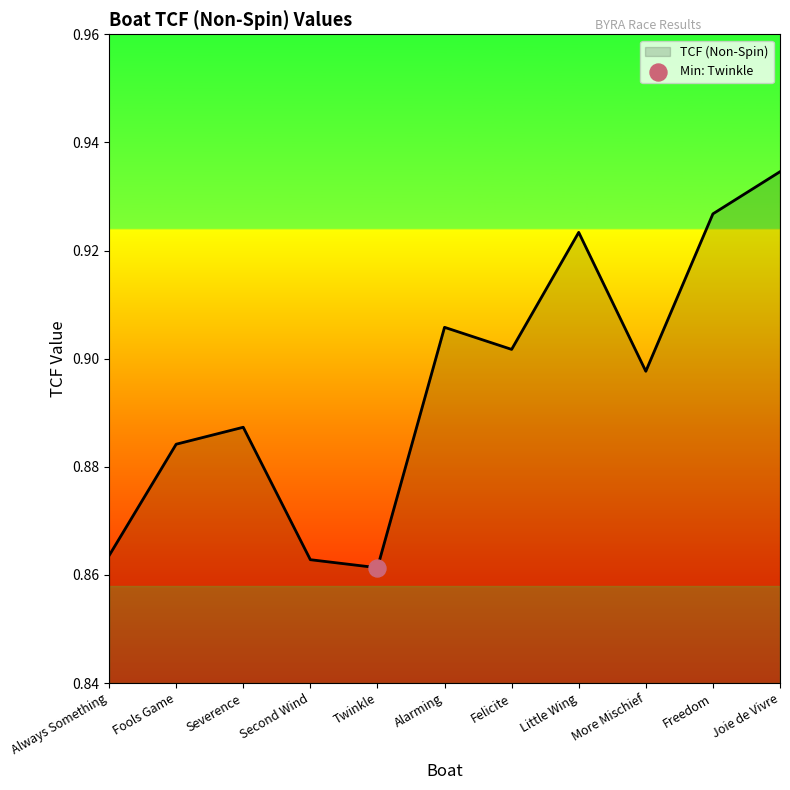

Which has a higher value, Fools Game or Joie de Vivre?

Joie de Vivre